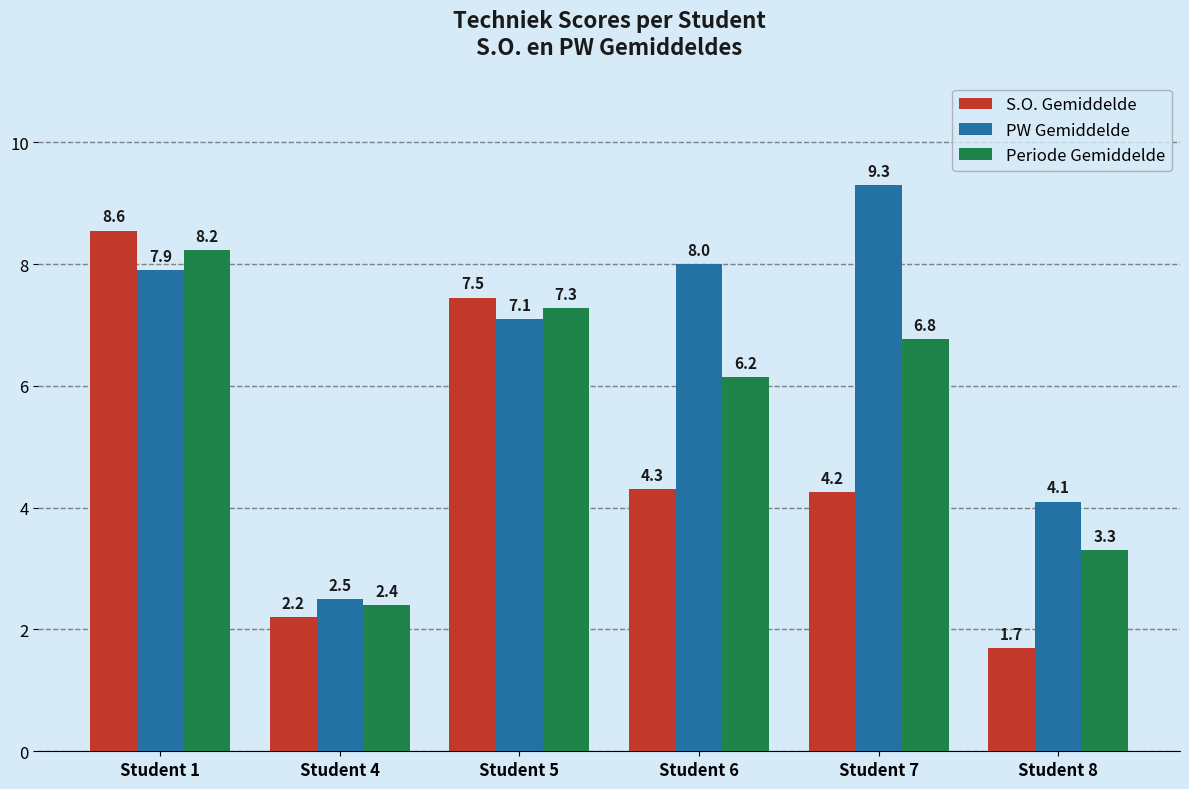

Are the bars horizontal?

No